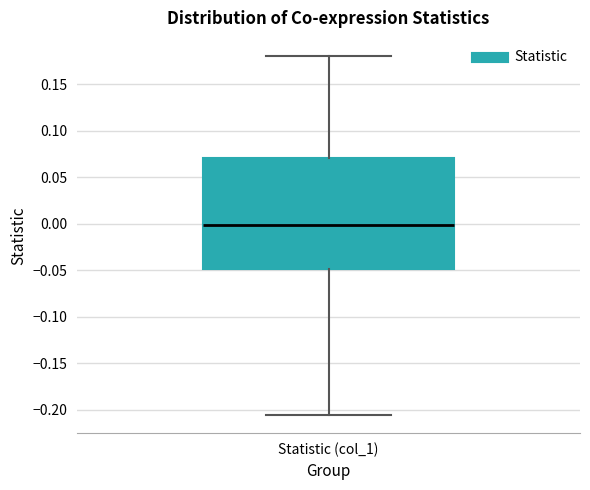

Read this box plot against the y-axis: the position of the median line, the range covered by the box, and the ends of both whiskers. The values are not printed on the chart, so give them approximately, as read against the axis.

median 0.000, box -0.050 to 0.070, whiskers -0.205 to 0.180